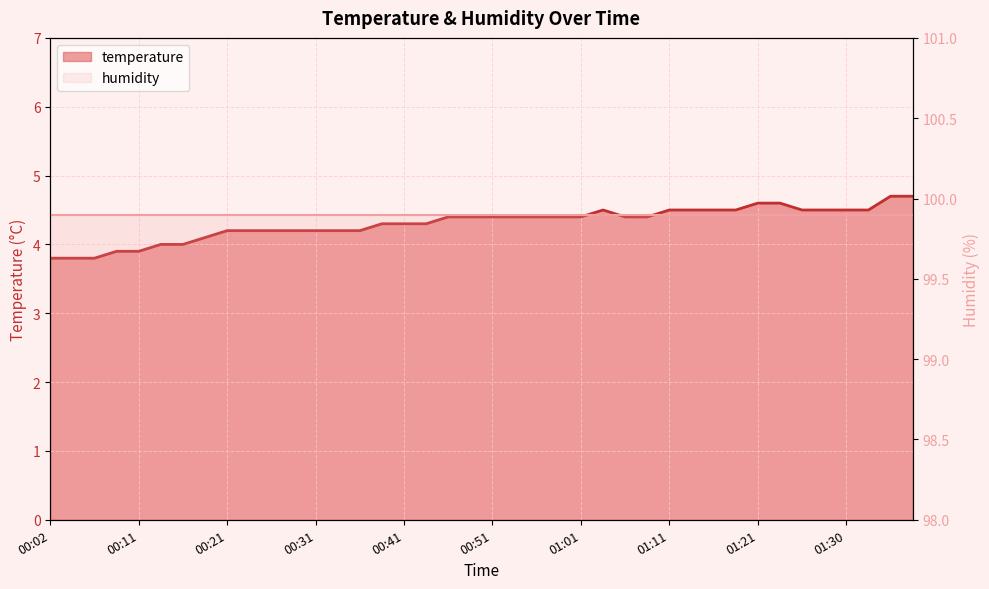

What is the value of the 2nd point from the left?

3.8